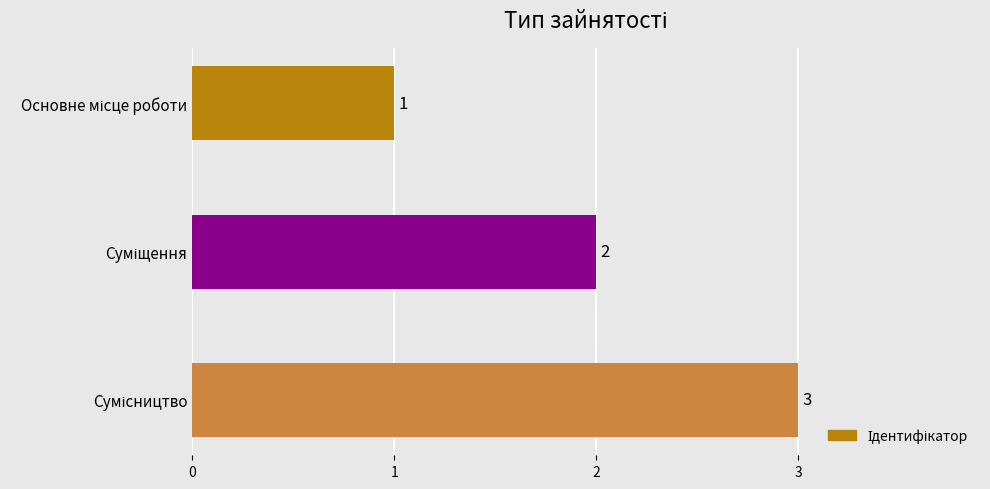

What is the greatest value displayed?

3